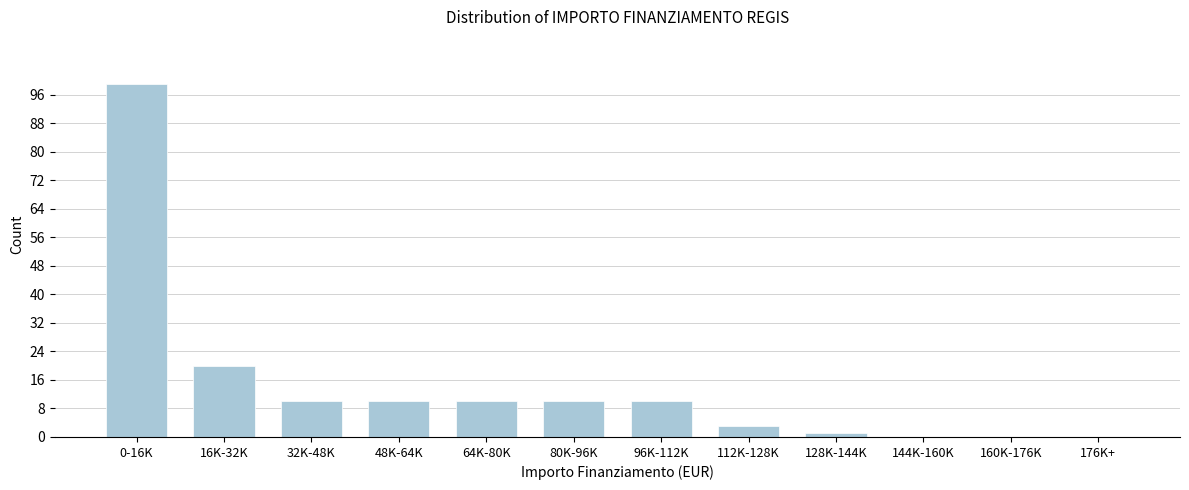

Reading left to right, list all the values displayed in this chart.

0-16K=99	16K-32K=20	32K-48K=10	48K-64K=10	64K-80K=10	80K-96K=10	96K-112K=10	112K-128K=3	128K-144K=1	144K-160K=0	160K-176K=0	176K+=0